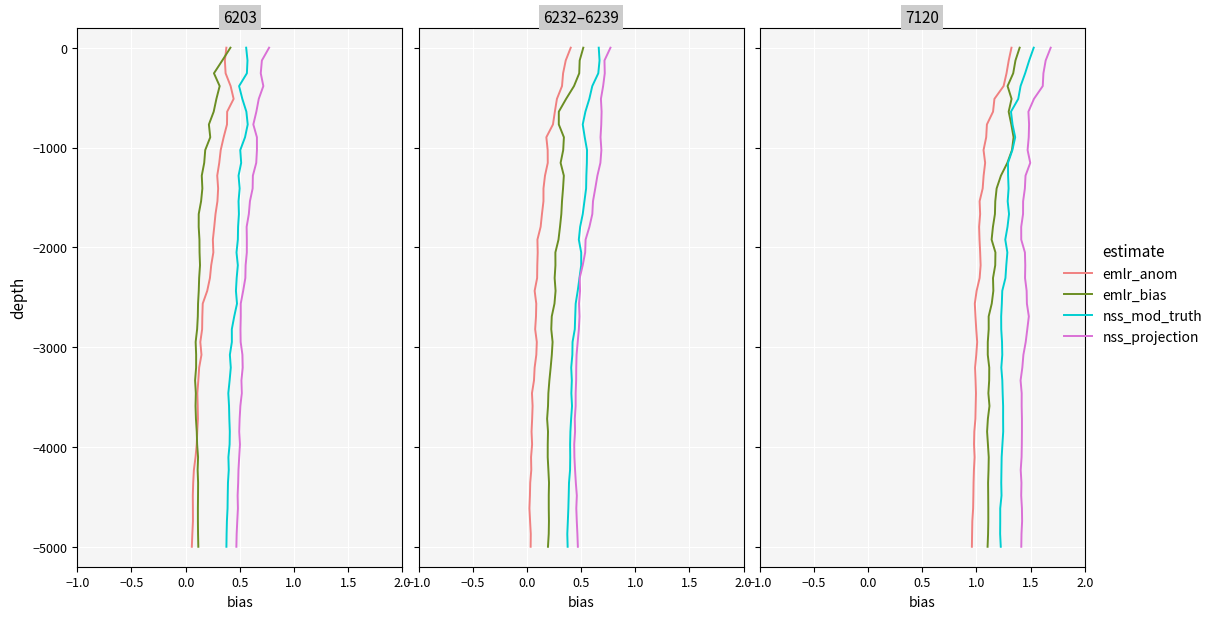

What is the value of the nss_mod_truth point at the 24th from the left?

-2948.7